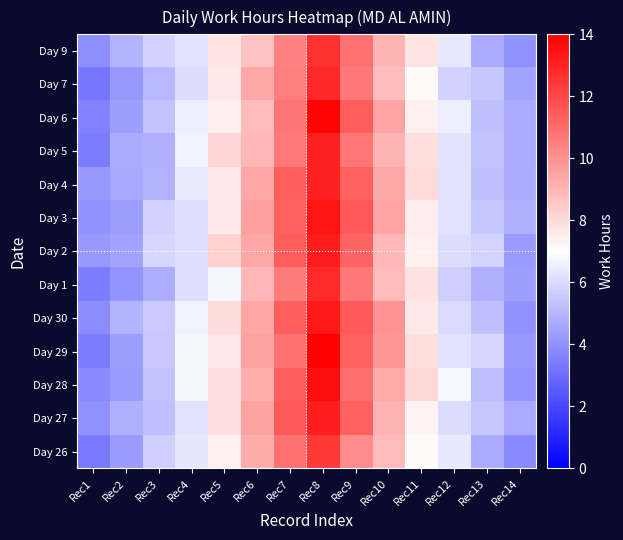

How many distinct data groups are displayed?

13